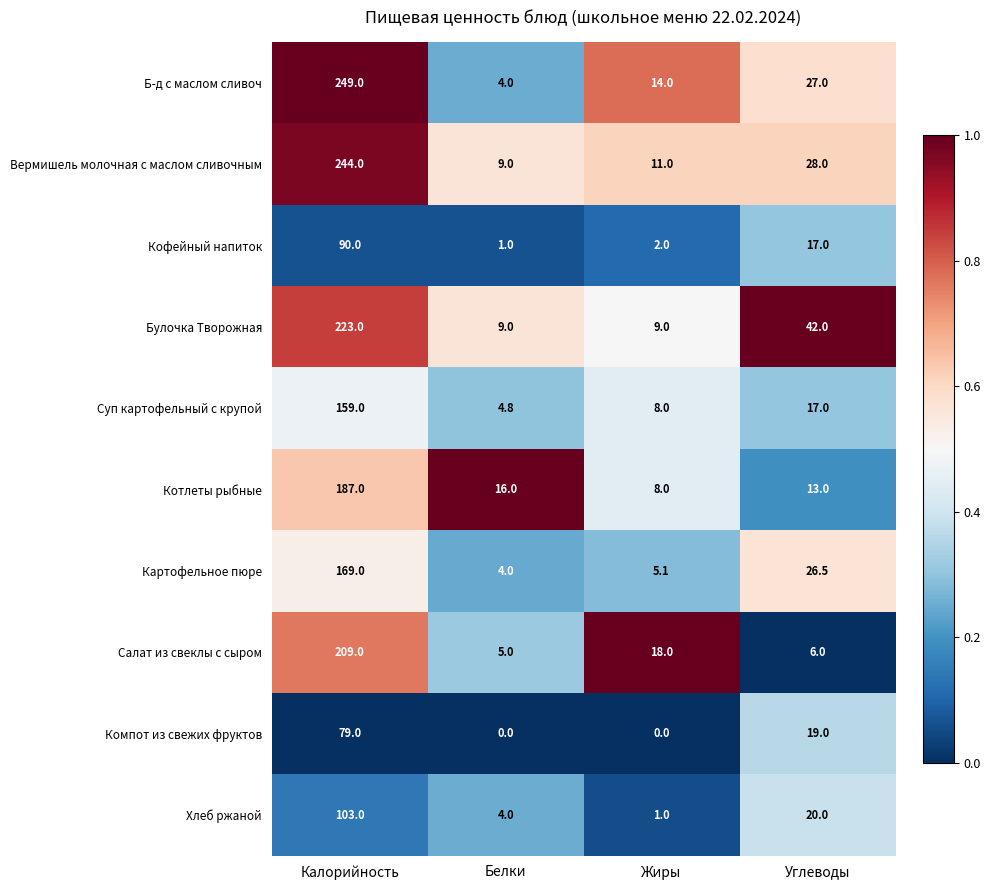

List the series in order of their peak value, highest first.

Б-д с маслом сливоч, Вермишель молочная с маслом сливочным, Булочка Творожная, Салат из свеклы с сыром, Котлеты рыбные, Картофельное пюре, Суп картофельный с крупой, Хлеб ржаной, Кофейный напиток, Компот из свежих фруктов